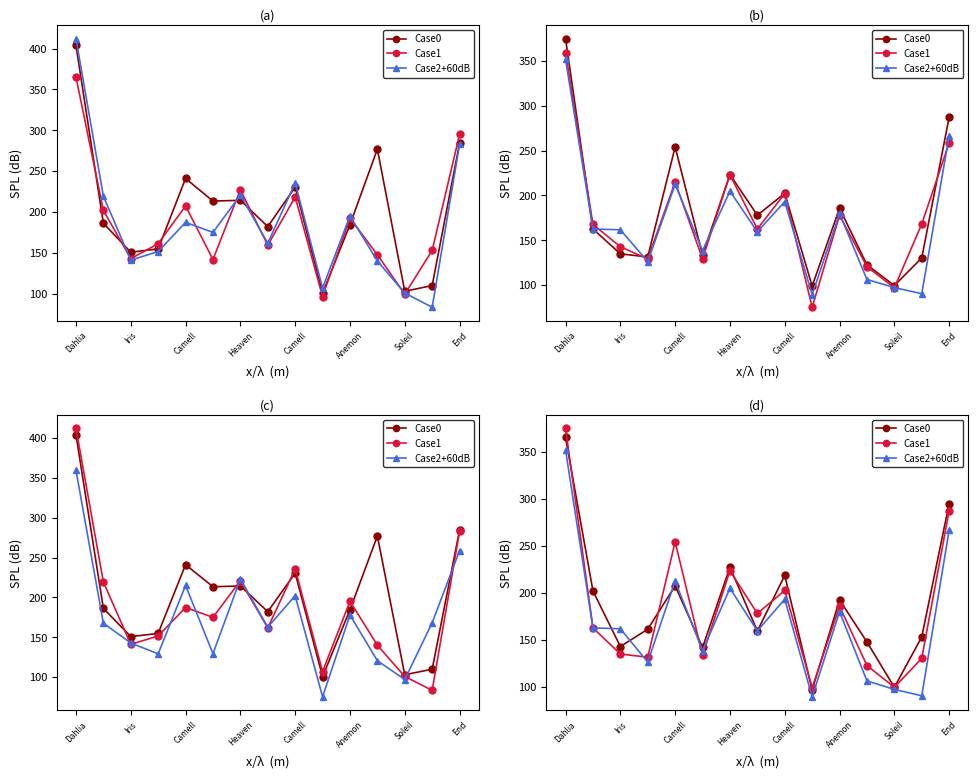

What are all the series names shown in the legend?

Case0, Case1, Case2+60dB